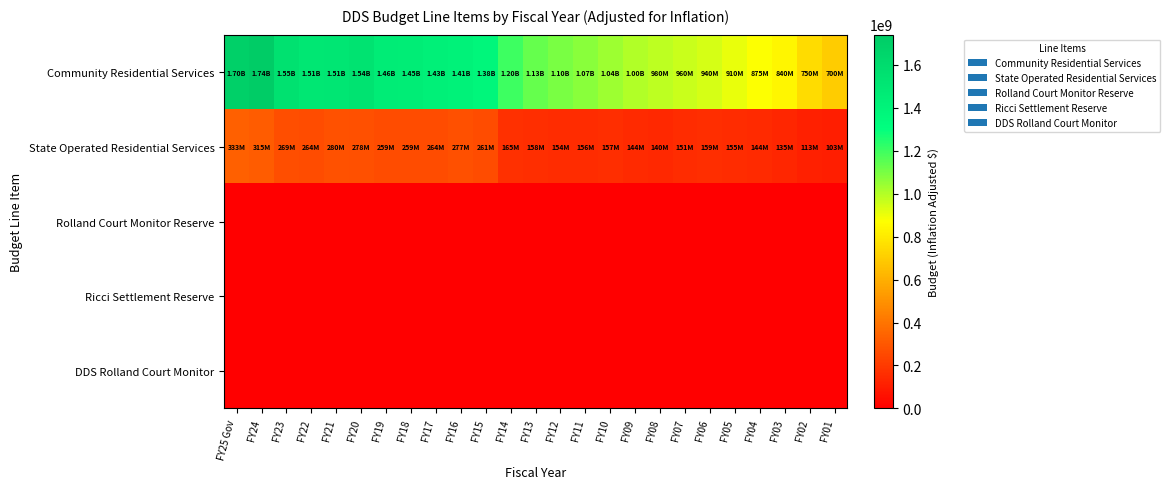

At how many categories does at least one series exceed 465925115?

25